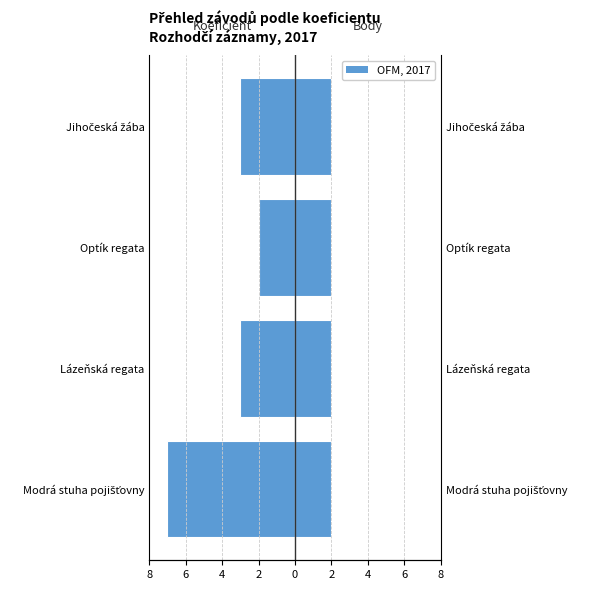

How many data points does each series have?

4